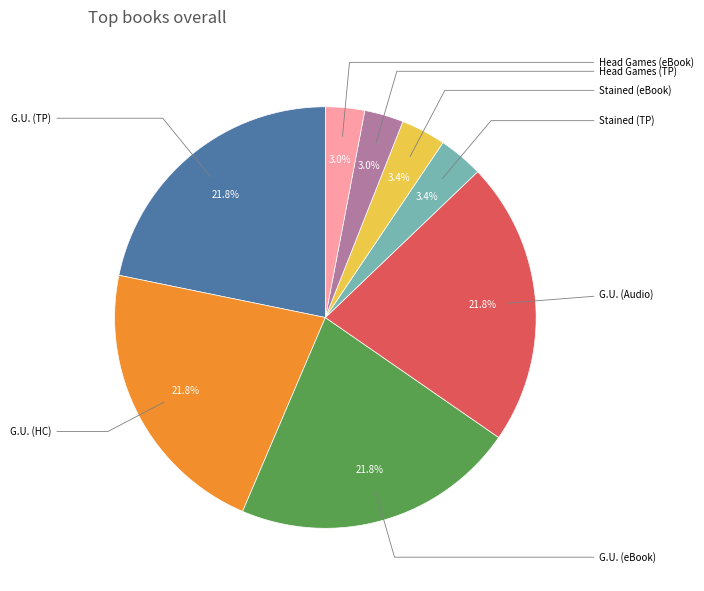

Which slice is the smallest?

Head Games (Trade Paperback)